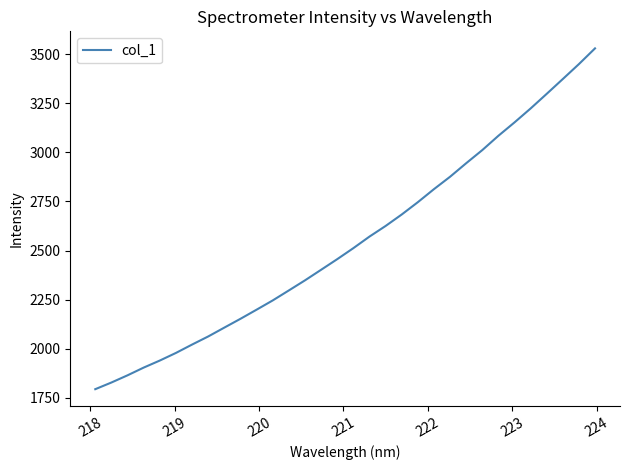

What is the maximum value shown in the chart?

3528.9